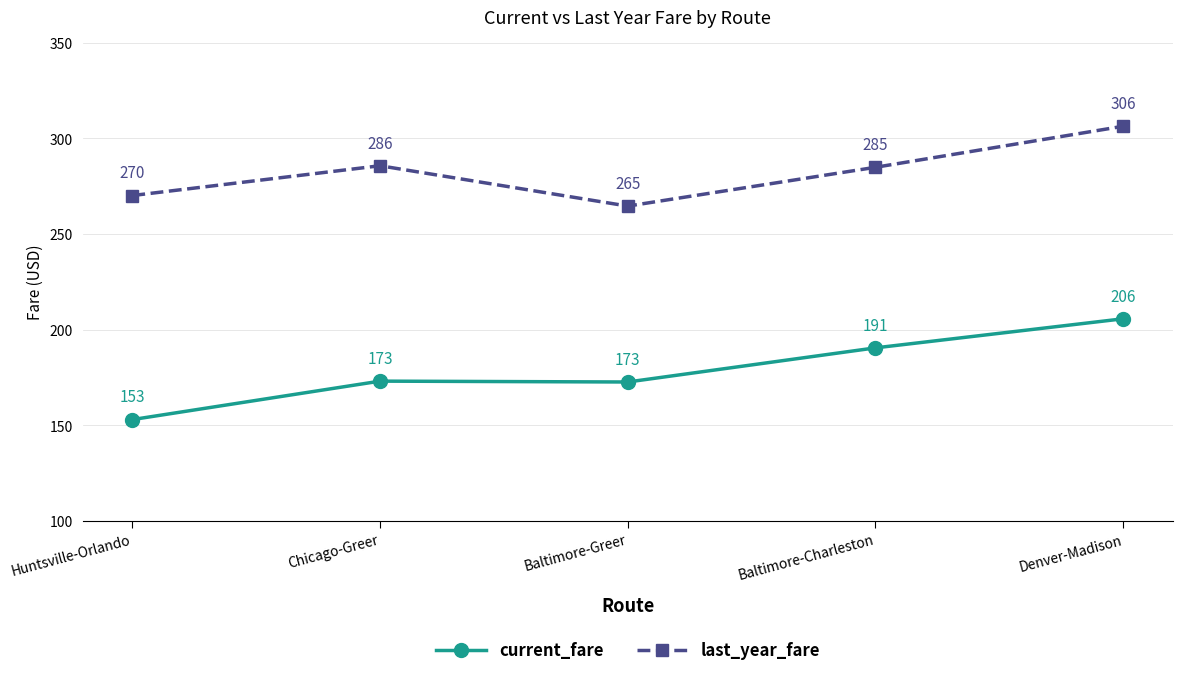

Count the number of data series in this chart.

2